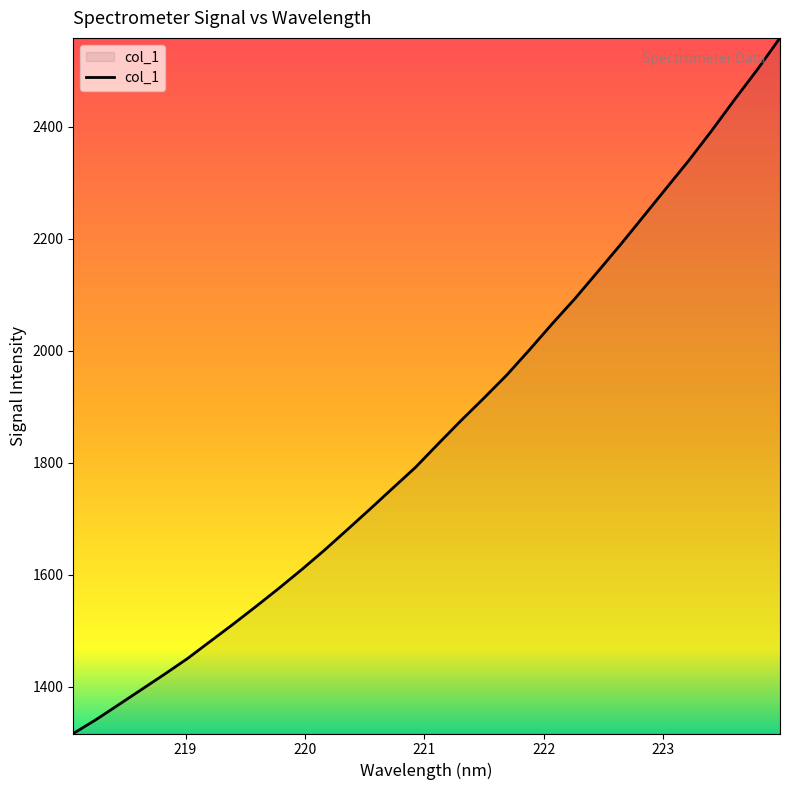

What is the smallest value displayed?

1316.1